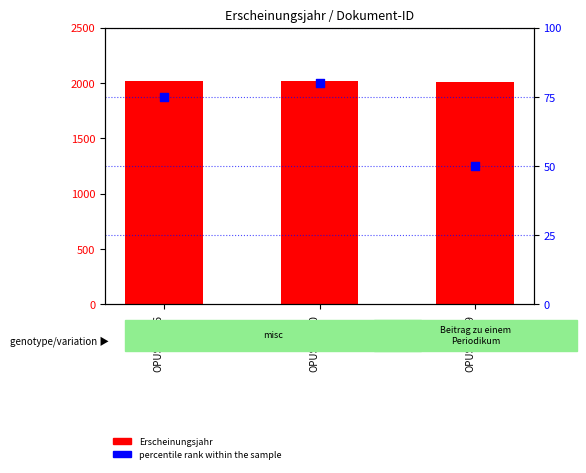

What are all the series names shown in the legend?

Erscheinungsjahr, percentile rank within the sample